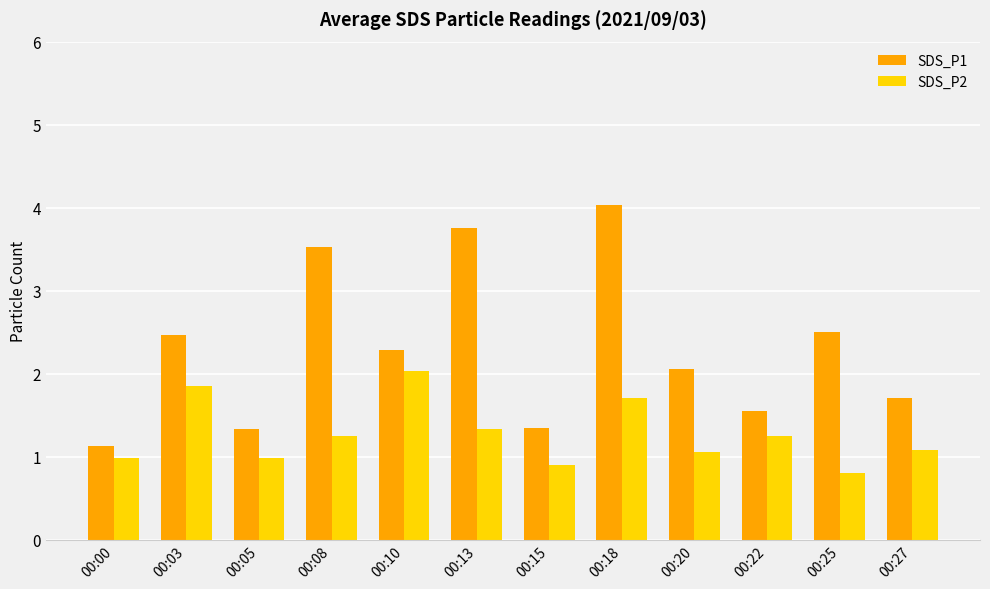

What are all the series names shown in the legend?

SDS_P1, SDS_P2